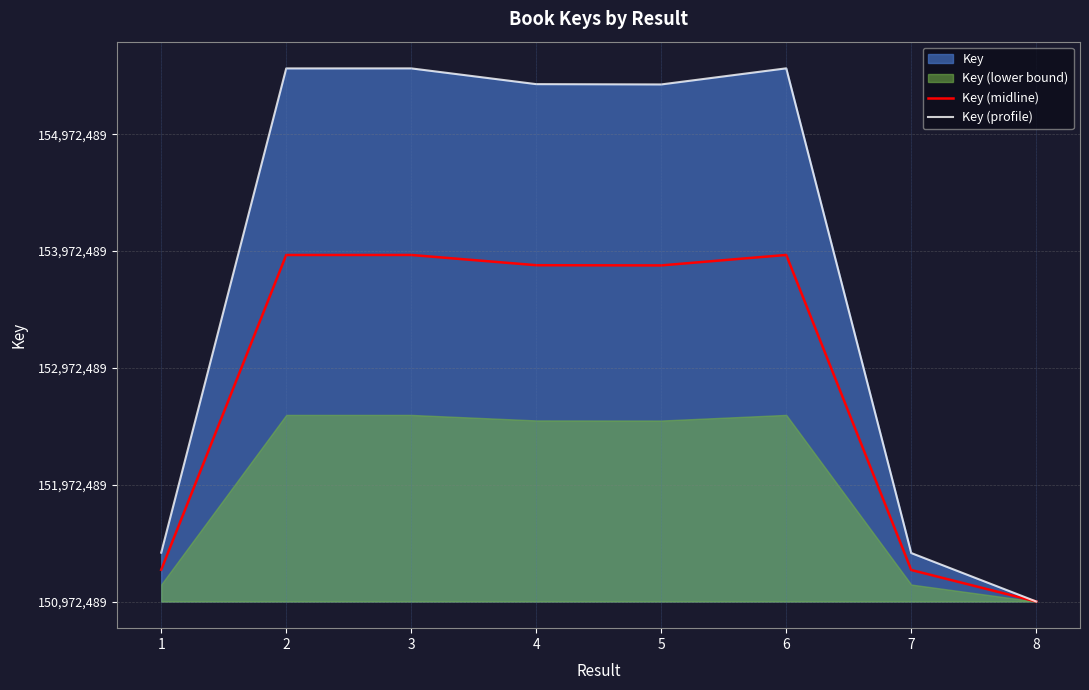

True or false: Key (midline) has a value of 4561188.8 at 5.

False